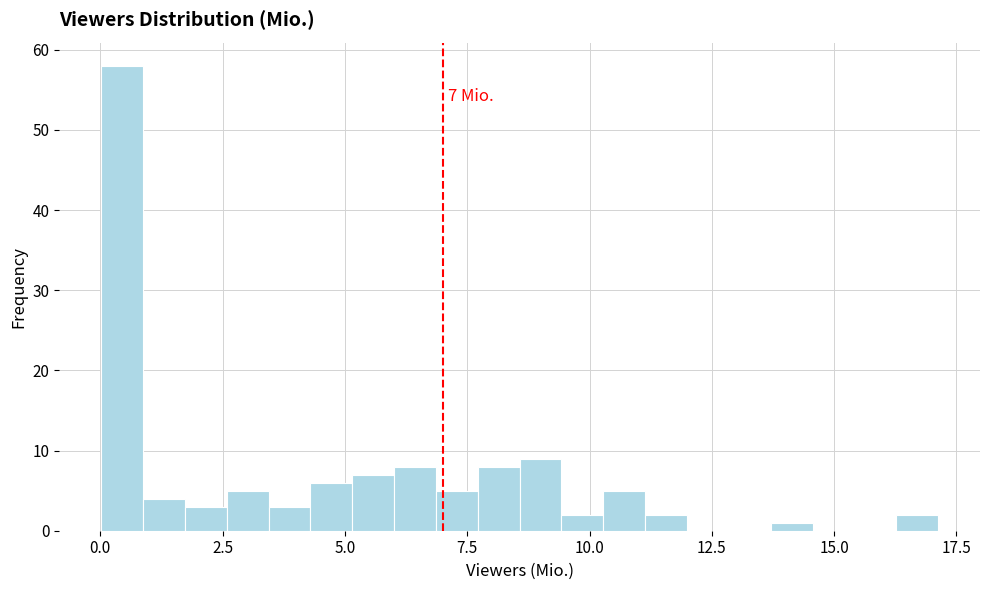

Around what value on the x-axis is the tallest bar? Give the approximate position of its centre, as read against the axis.

0.5